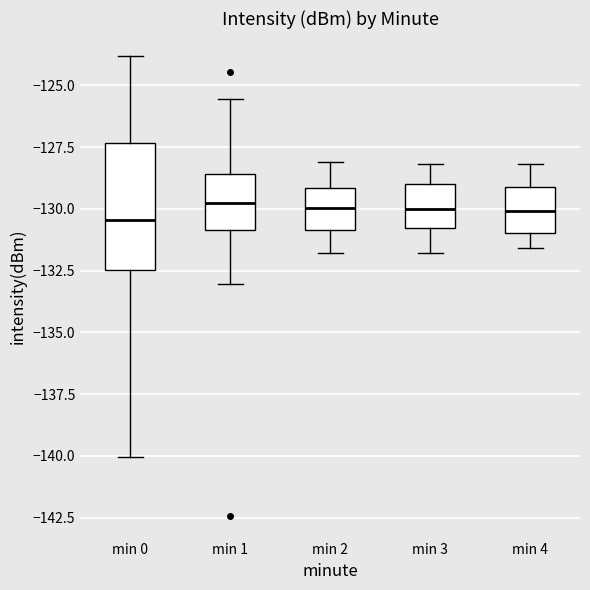

Comparing the boxes themselves (not the whiskers), which one is the tallest?

min 0